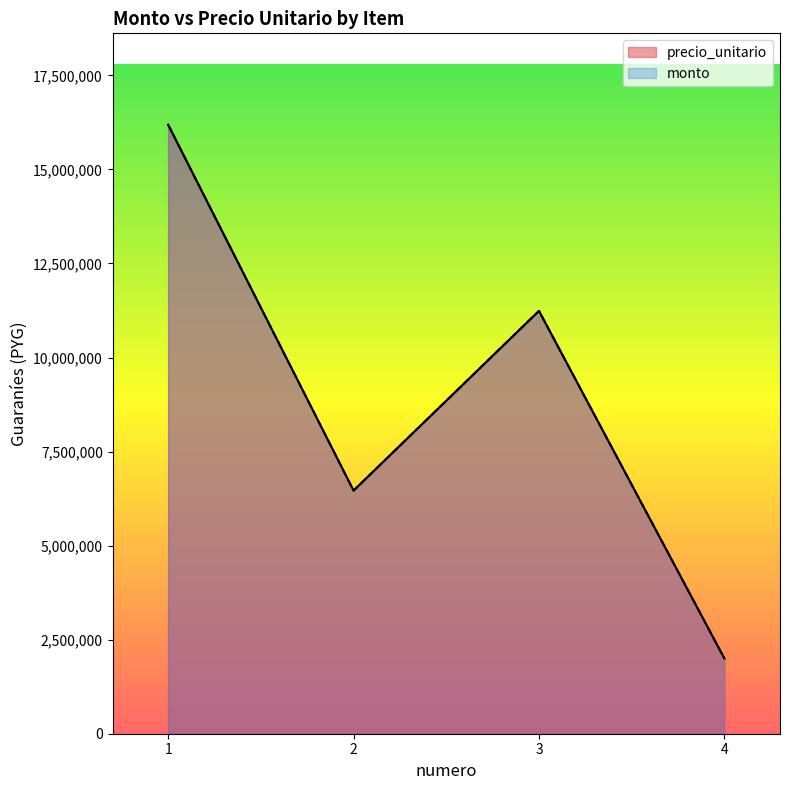

True or false: precio_unitario and monto intersect in this chart.

False